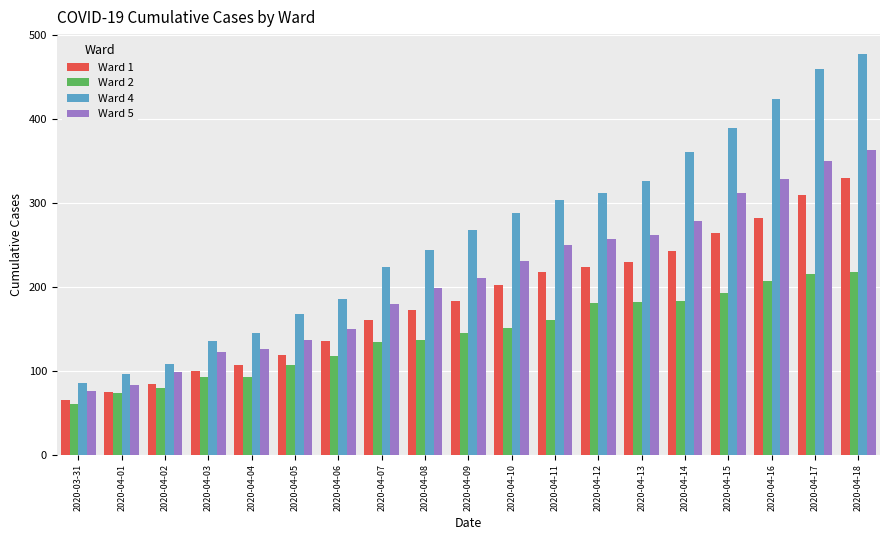

How many bars are there in total?

76